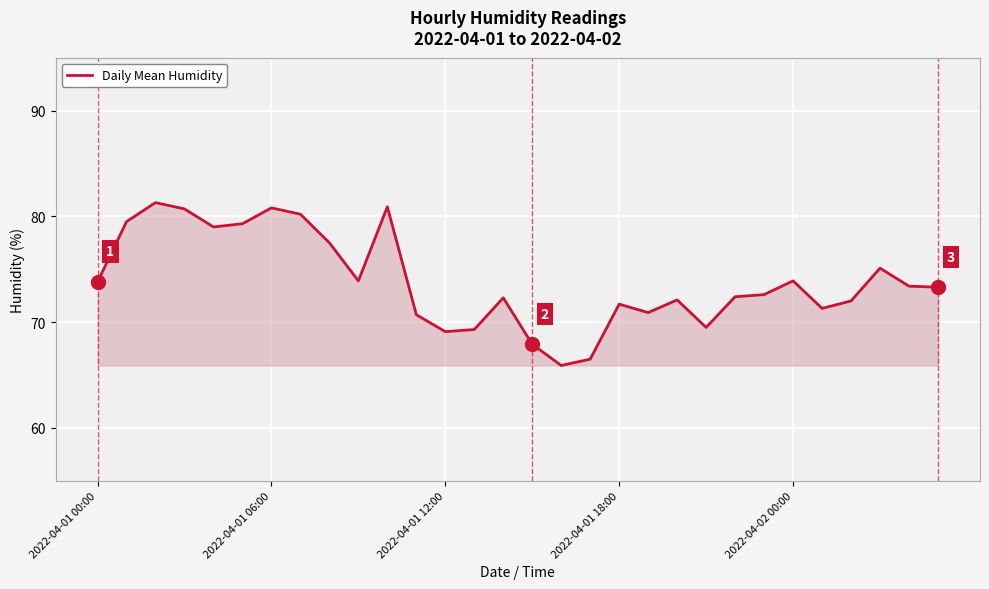

What is the maximum value shown in the chart?

81.3